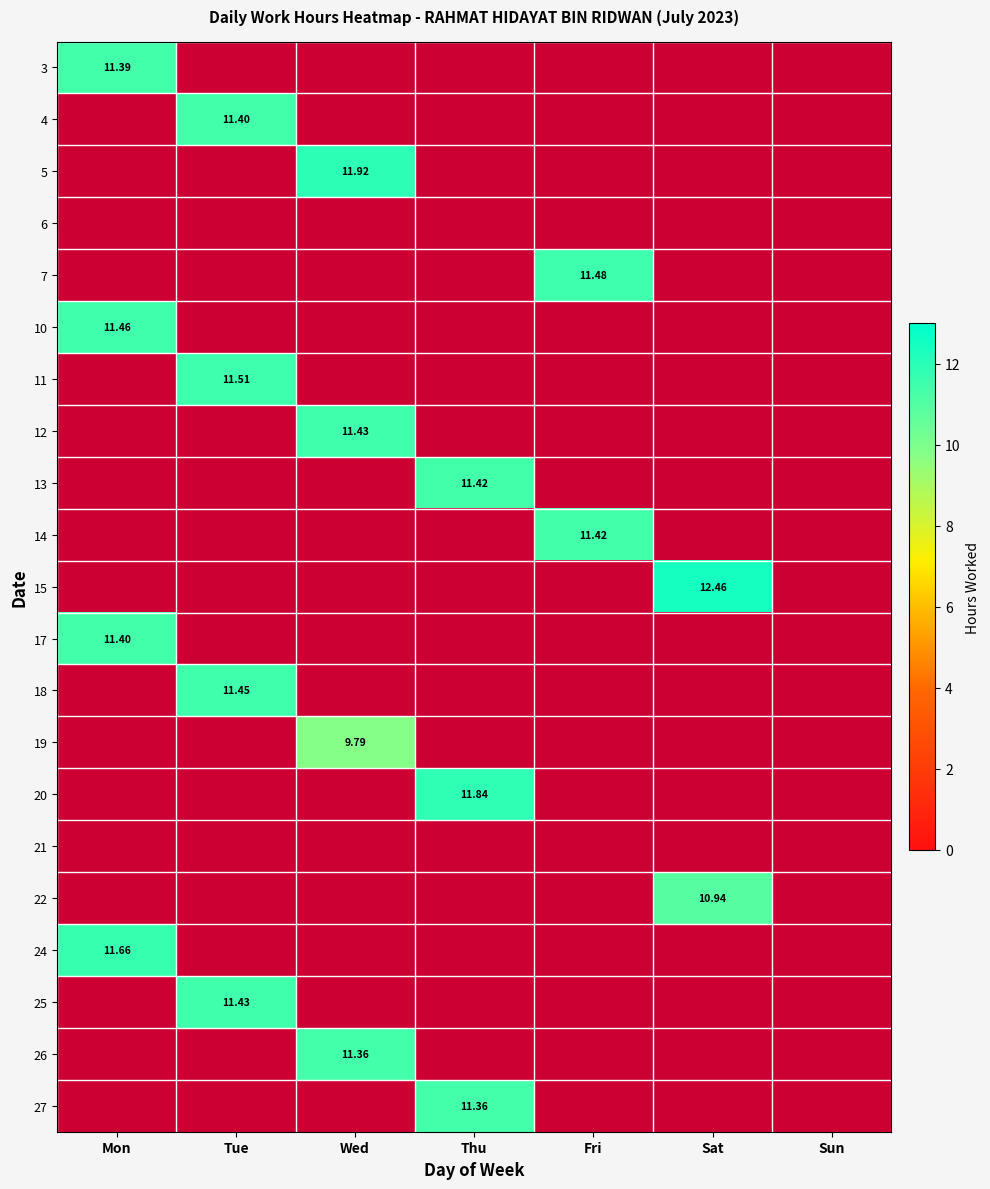

At how many categories does at least one series exceed 10?

6